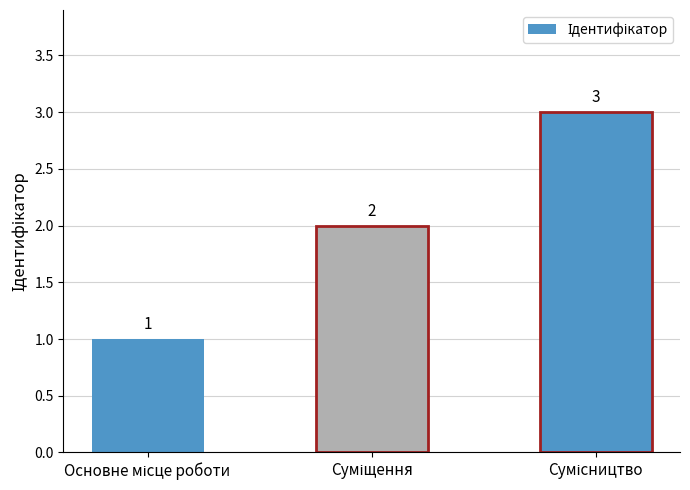

What is the sum of all values?

6